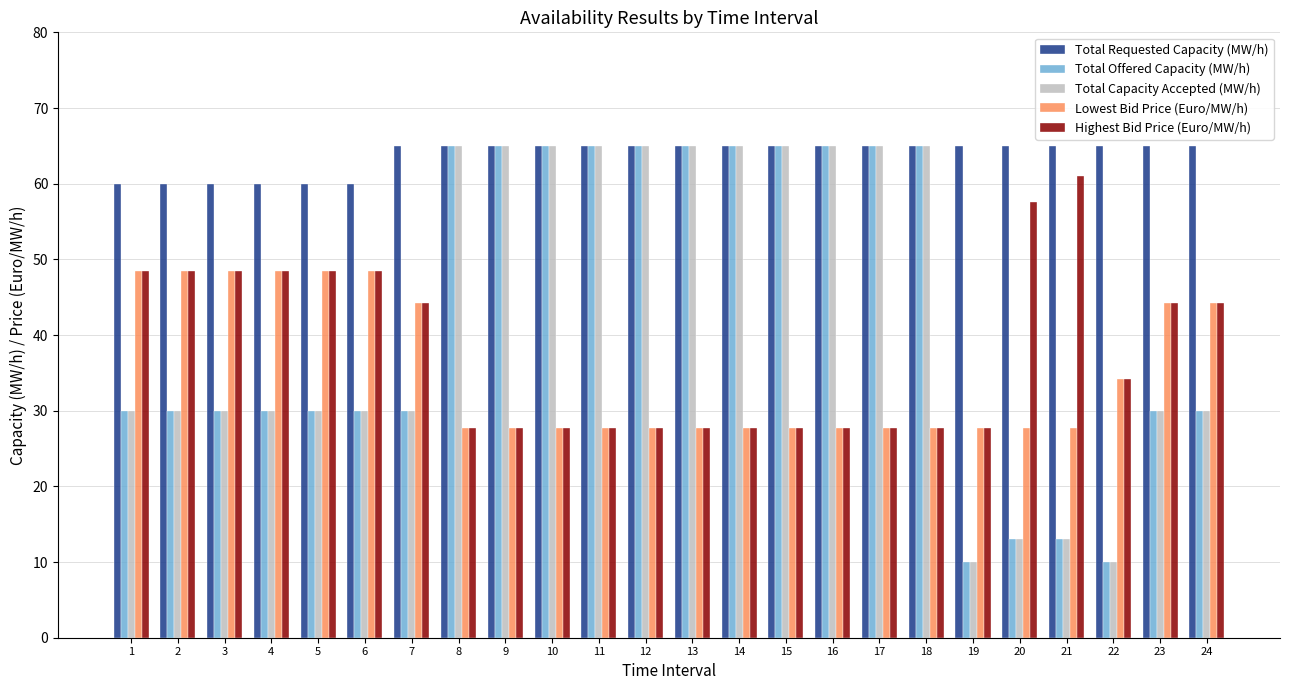

What is the value of the Lowest Bid Price (Euro/MW/h) bar at the 13th from the left?

27.7